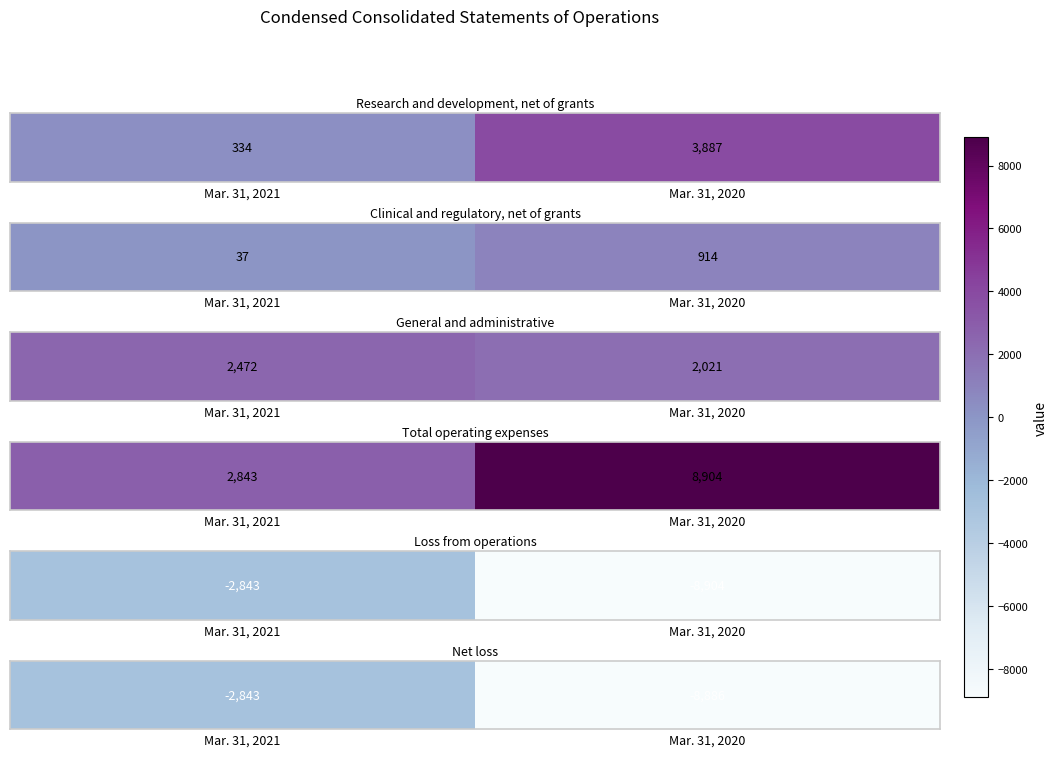

Rank the categories by value from highest to lowest.

Mar. 31, 2021, Mar. 31, 2020